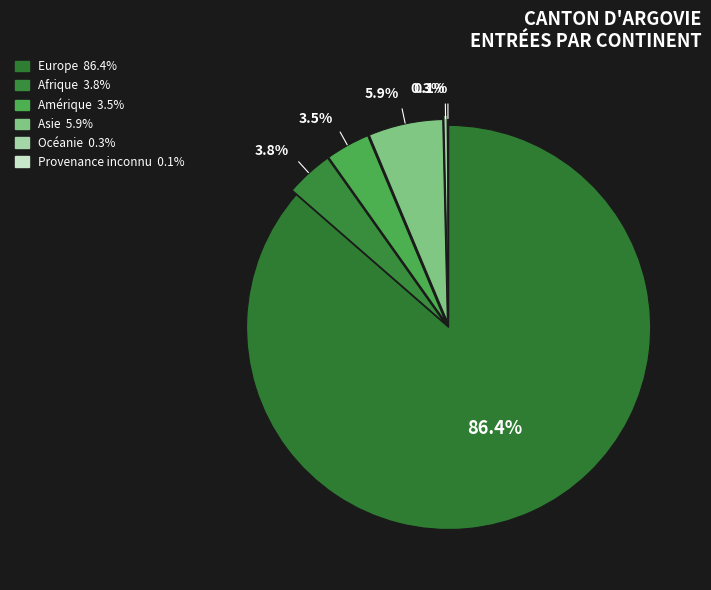

The Afrique slice represents 4% of the pie. True or false?

True